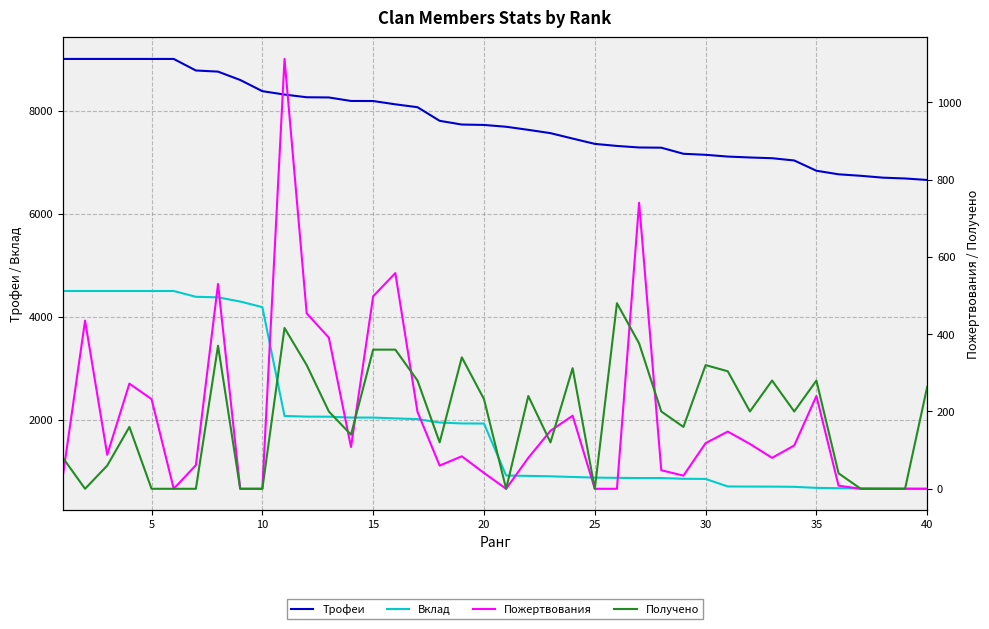

Between 5 and 14, which series saw the biggest shift?

Вклад